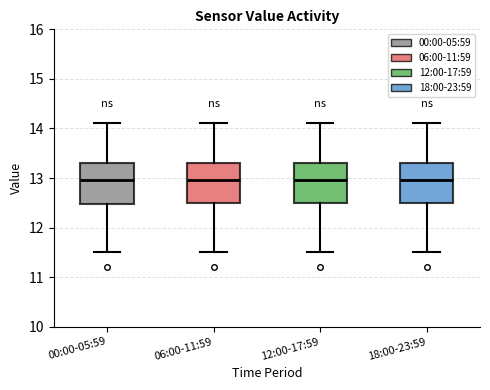

Reading left to right, transcribe this box plot: for each box, give where its median line is, the range the box spans, and where its two whiskers end, as read against the y-axis. The values are not printed on the chart, so give them approximately, as read against the axis.

00:00-05:59: median 13.0, box 12.5 to 13.3, whiskers 11.5 to 14.1
06:00-11:59: median 13.0, box 12.5 to 13.3, whiskers 11.5 to 14.1
12:00-17:59: median 13.0, box 12.5 to 13.3, whiskers 11.5 to 14.1
18:00-23:59: median 13.0, box 12.5 to 13.3, whiskers 11.5 to 14.1